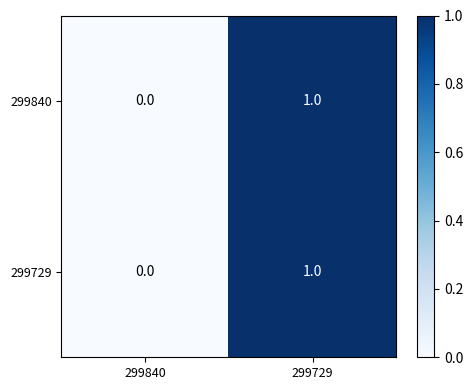

What is the greatest value displayed?

1